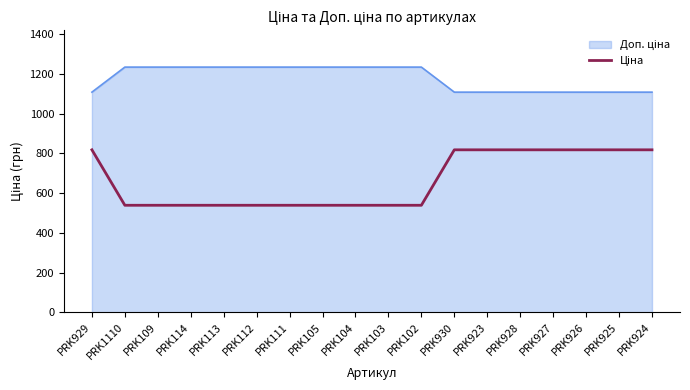

Count the number of data series in this chart.

2